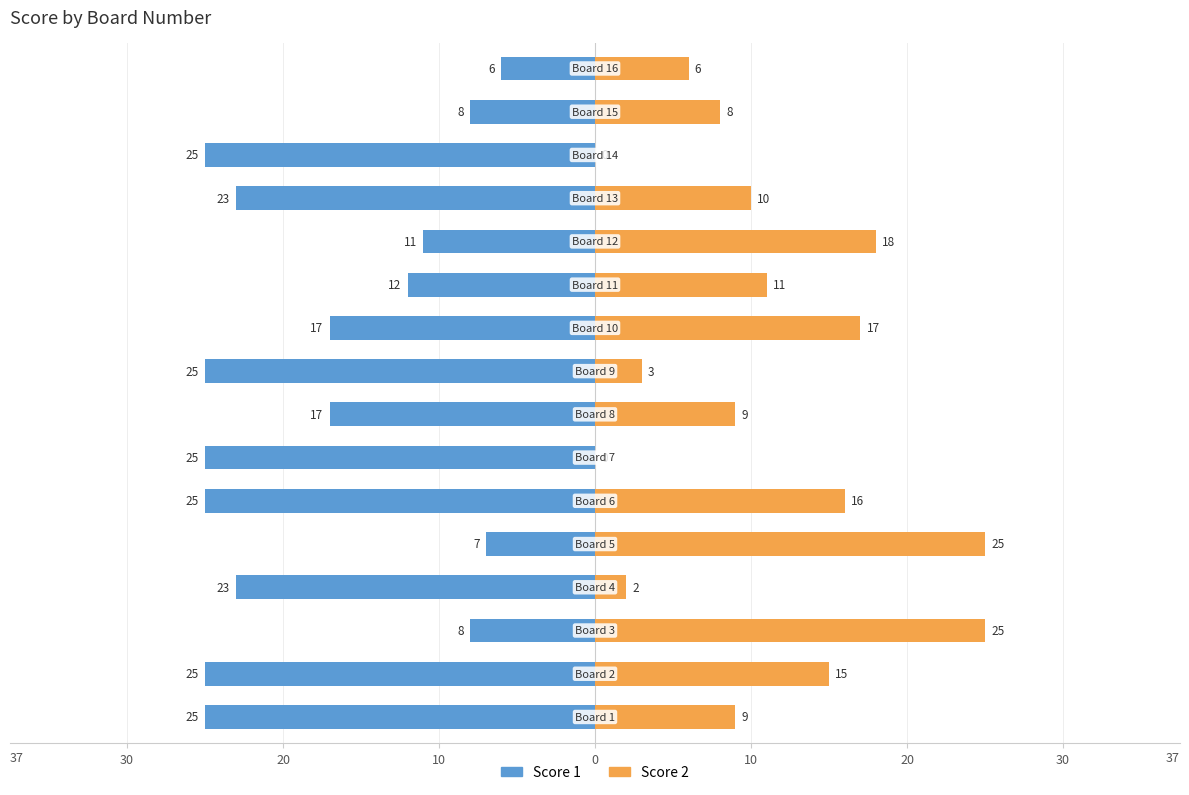

What is the difference between the second highest and second lowest values in the Score 1 series?

18